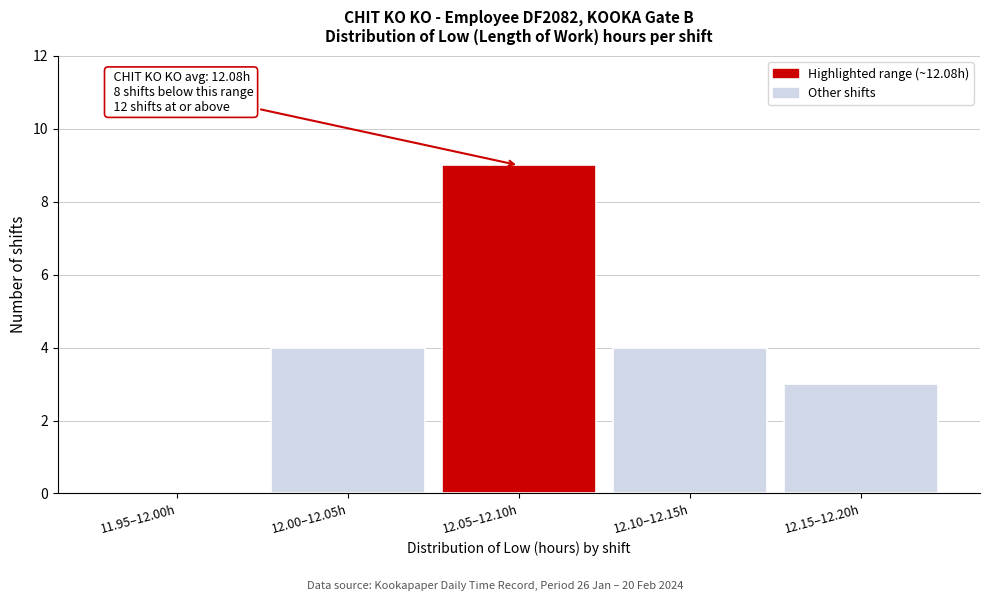

Reading left to right, what are all the values shown in this chart?

11.95–12.00h=0	12.00–12.05h=4	12.05–12.10h=9	12.10–12.15h=4	12.15–12.20h=3